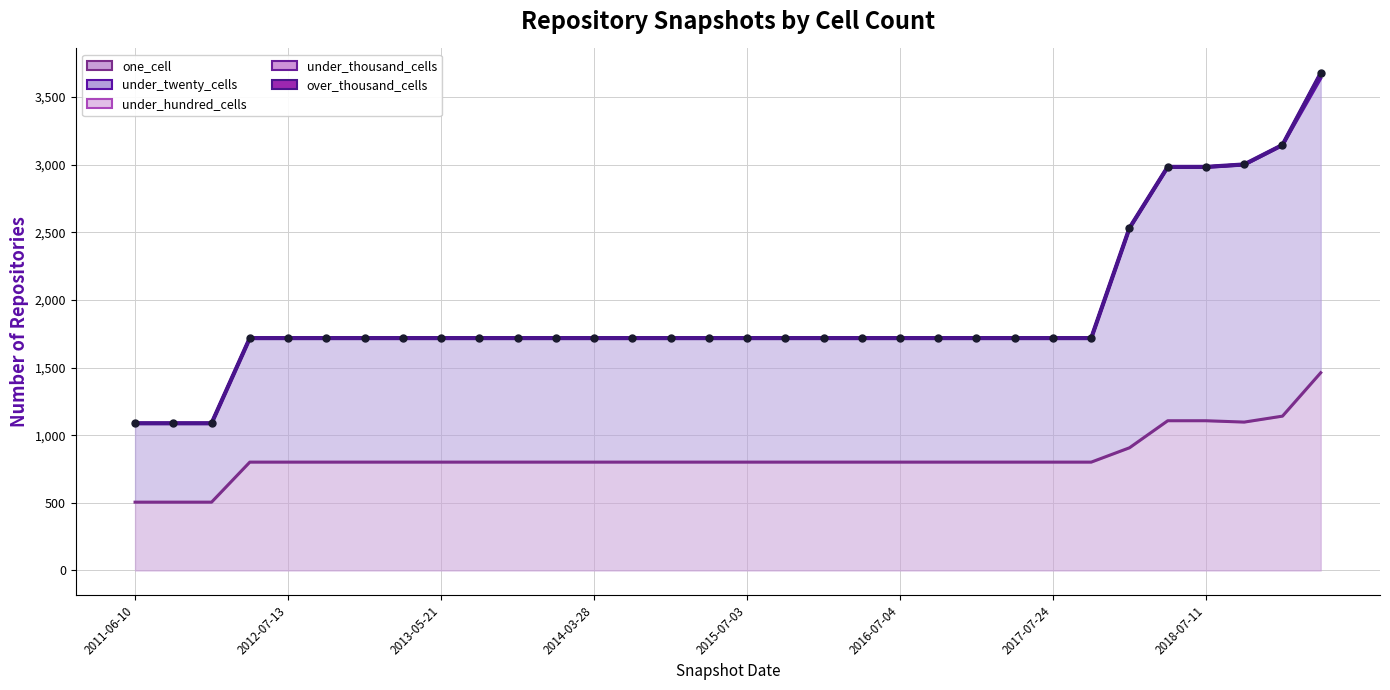

Reading left to right, extract all data points from this chart.

one_cell: 2011-06-10=505	2011-09-05=505	2012-01-18=505	2012-03-26=801	2012-07-13=801	2012-10-31=801	2012-12-11=801	2013-02-20=801	2013-05-21=801	2013-07-09=801	2013-09-10=801	2013-12-20=801	2014-03-28=801	2014-09-08=801	2015-01-19=801	2015-04-09=801	2015-07-03=801	2015-10-01=801	2016-01-04=801	2016-04-05=801	2016-07-04=801	2016-10-07=801	2016-12-27=801	2017-04-12=801	2017-07-24=801	2017-10-12=801	2017-12-22=907	2018-04-09=1107	2018-07-11=1107	2018-09-28=1097	2019-01-01=1141	2019-04-06=1462
under_twenty_cells: 2011-06-10=583	2011-09-05=583	2012-01-18=583	2012-03-26=917	2012-07-13=917	2012-10-31=917	2012-12-11=917	2013-02-20=917	2013-05-21=917	2013-07-09=917	2013-09-10=917	2013-12-20=917	2014-03-28=917	2014-09-08=917	2015-01-19=917	2015-04-09=917	2015-07-03=917	2015-10-01=917	2016-01-04=917	2016-04-05=917	2016-07-04=917	2016-10-07=917	2016-12-27=917	2017-04-12=917	2017-07-24=917	2017-10-12=917	2017-12-22=1622	2018-04-09=1874	2018-07-11=1874	2018-09-28=1902	2019-01-01=2002	2019-04-06=2176
under_hundred_cells: 2011-06-10=0	2011-09-05=0	2012-01-18=0	2012-03-26=0	2012-07-13=0	2012-10-31=0	2012-12-11=0	2013-02-20=0	2013-05-21=0	2013-07-09=0	2013-09-10=0	2013-12-20=0	2014-03-28=0	2014-09-08=0	2015-01-19=0	2015-04-09=0	2015-07-03=0	2015-10-01=0	2016-01-04=0	2016-04-05=0	2016-07-04=0	2016-10-07=0	2016-12-27=0	2017-04-12=0	2017-07-24=0	2017-10-12=0	2017-12-22=3	2018-04-09=3	2018-07-11=3	2018-09-28=3	2019-01-01=3	2019-04-06=38
under_thousand_cells: 2011-06-10=0	2011-09-05=0	2012-01-18=0	2012-03-26=0	2012-07-13=0	2012-10-31=0	2012-12-11=0	2013-02-20=0	2013-05-21=0	2013-07-09=0	2013-09-10=0	2013-12-20=0	2014-03-28=0	2014-09-08=0	2015-01-19=0	2015-04-09=0	2015-07-03=0	2015-10-01=0	2016-01-04=0	2016-04-05=0	2016-07-04=0	2016-10-07=0	2016-12-27=0	2017-04-12=0	2017-07-24=0	2017-10-12=0	2017-12-22=0	2018-04-09=0	2018-07-11=0	2018-09-28=0	2019-01-01=0	2019-04-06=0
over_thousand_cells: 2011-06-10=0	2011-09-05=0	2012-01-18=0	2012-03-26=0	2012-07-13=0	2012-10-31=0	2012-12-11=0	2013-02-20=0	2013-05-21=0	2013-07-09=0	2013-09-10=0	2013-12-20=0	2014-03-28=0	2014-09-08=0	2015-01-19=0	2015-04-09=0	2015-07-03=0	2015-10-01=0	2016-01-04=0	2016-04-05=0	2016-07-04=0	2016-10-07=0	2016-12-27=0	2017-04-12=0	2017-07-24=0	2017-10-12=0	2017-12-22=0	2018-04-09=0	2018-07-11=0	2018-09-28=0	2019-01-01=0	2019-04-06=0